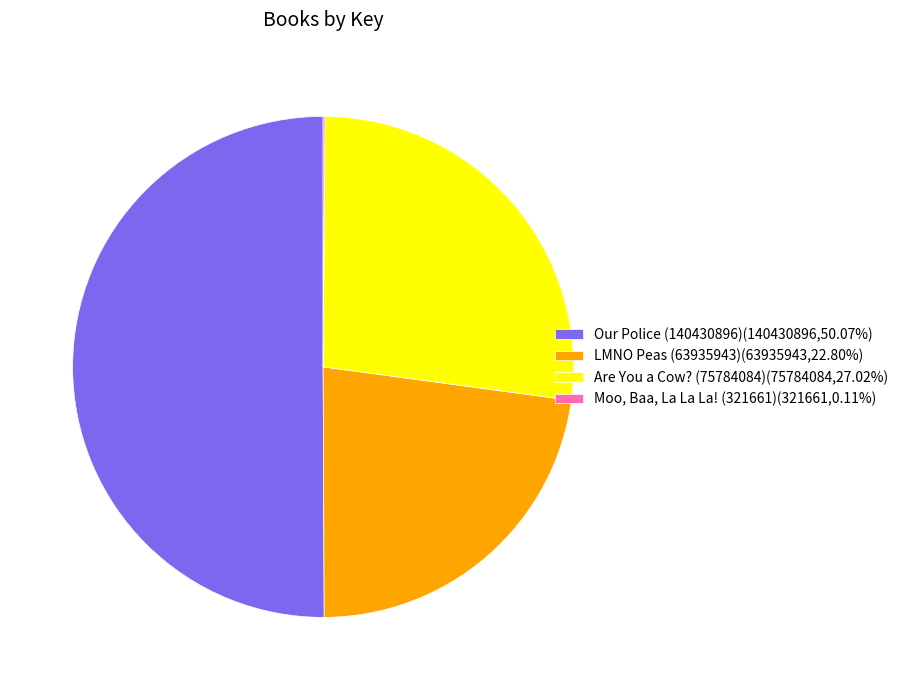

True or false: Are You a Cow? (75784084) accounts for 18% of the total.

False